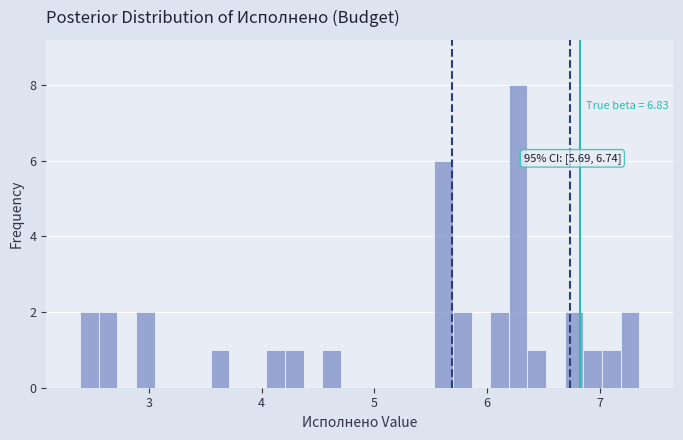

Around what value on the x-axis is the tallest bar? Give the approximate position of its centre, as read against the axis.

6.3